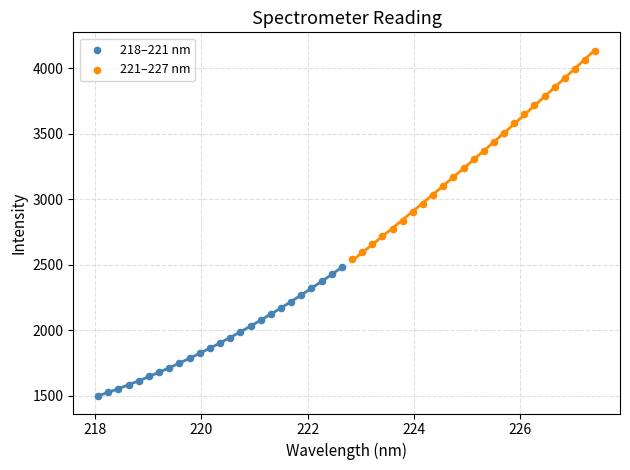

Which series has the widest spread of Y values?

221–227 nm